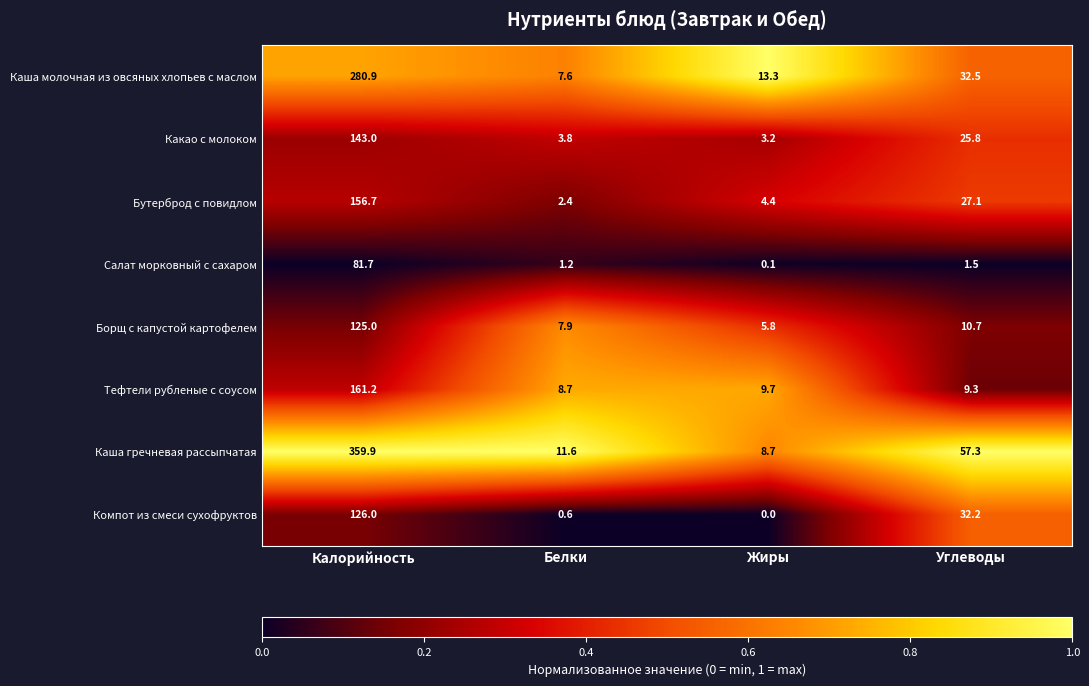

Rank the series by their maximum value, from highest to lowest.

Каша гречневая рассыпчатая, Каша молочная из овсяных хлопьев с маслом, Тефтели рубленые с соусом, Бутерброд с повидлом, Какао с молоком, Компот из смеси сухофруктов, Борщ с капустой картофелем, Салат морковный с сахаром